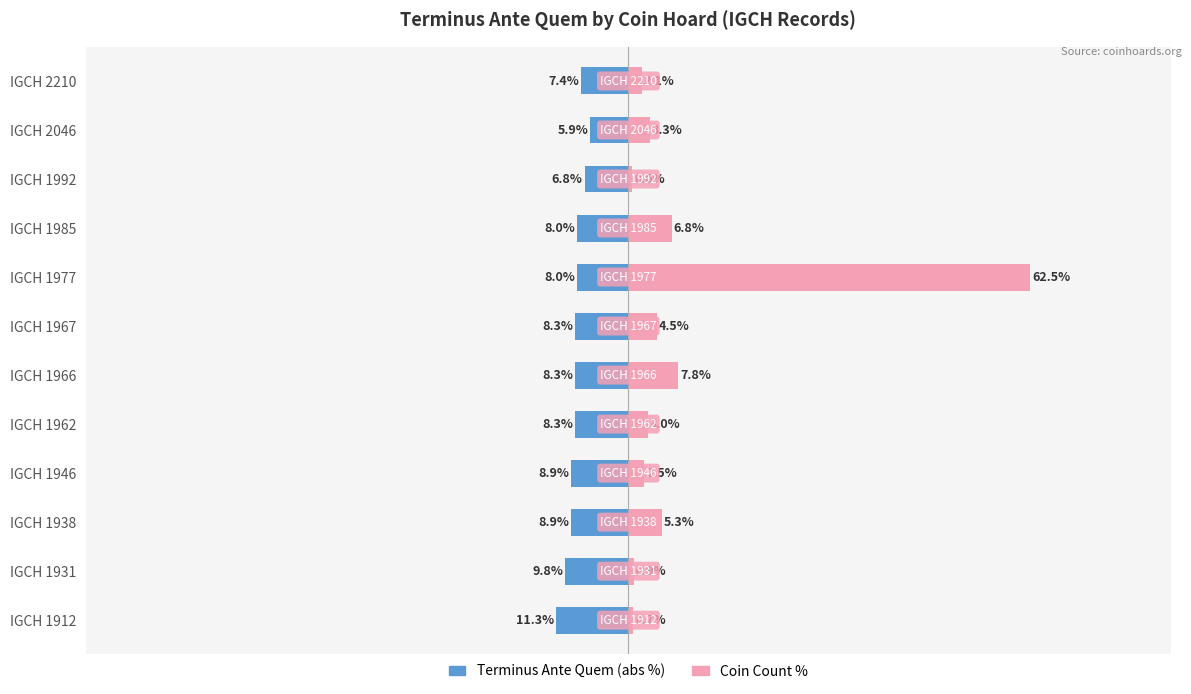

What is the difference between the Coin Count % values at IGCH 1966 and IGCH 2046?

4.4